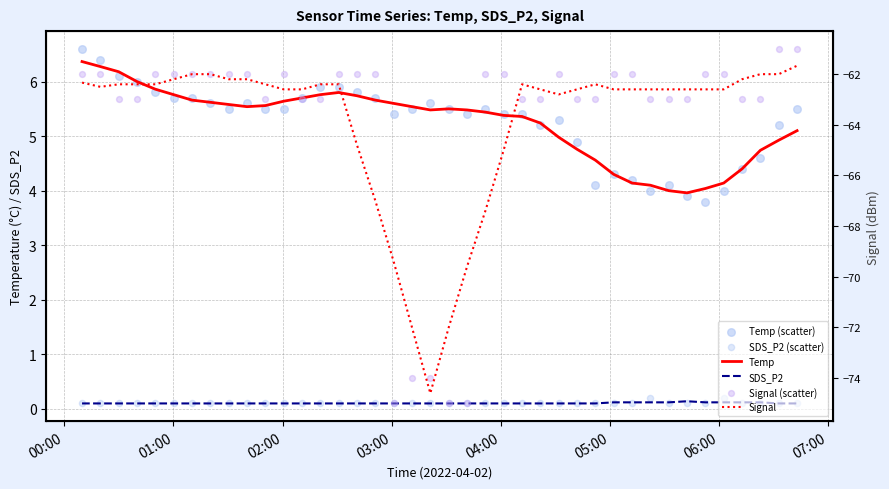

Which series has the largest total across all categories?

Temp (scatter)